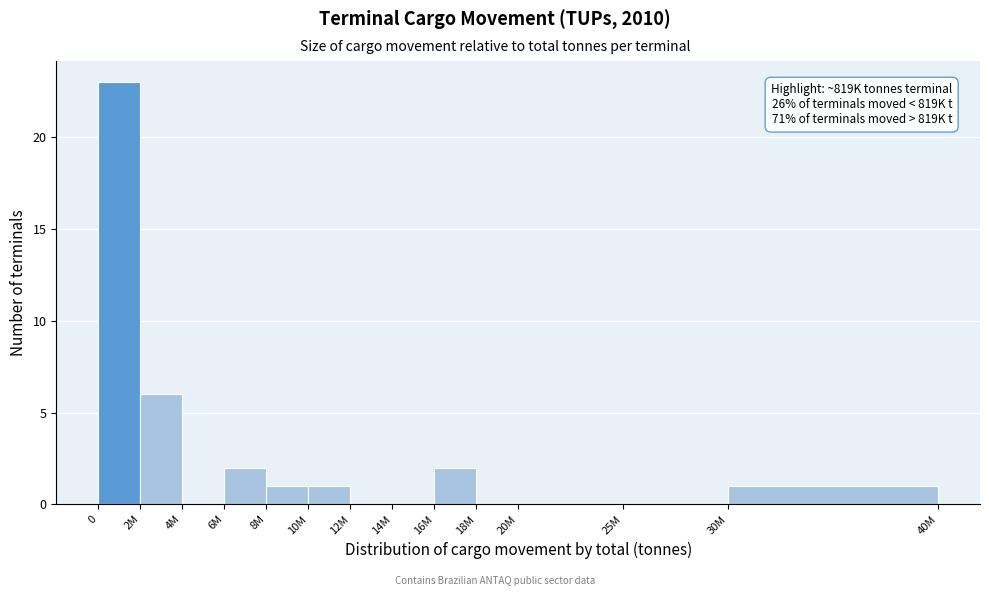

Reading left to right, extract all data points from this chart.

0=23	2M=6	4M=0	6M=2	8M=1	10M=1	12M=0	14M=0	16M=2	18M=0	20M=0	25M=0	30M=1